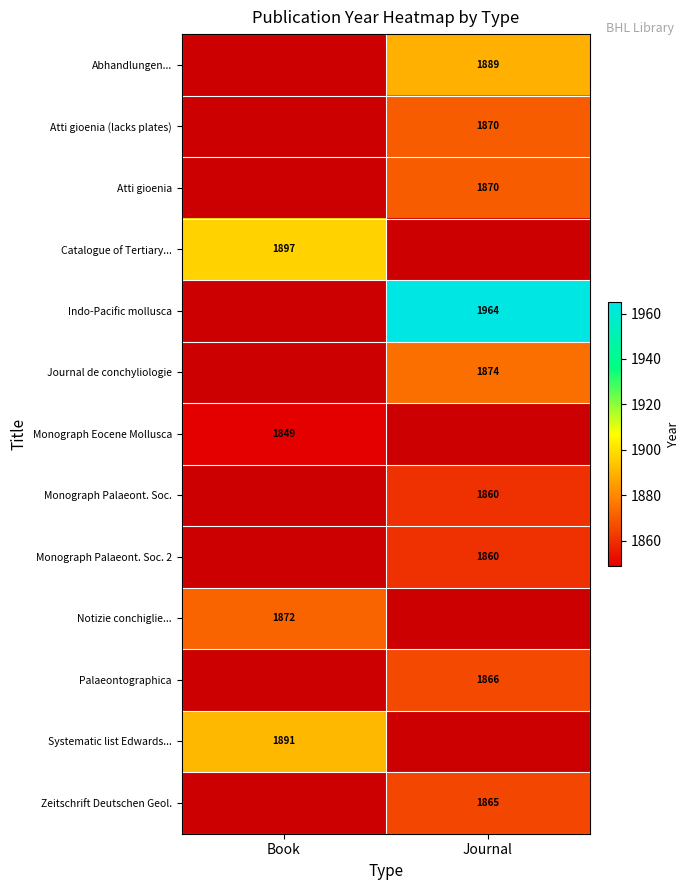

The Atti gioenia (lacks plates) series shows 1258 at Journal. True or false?

False